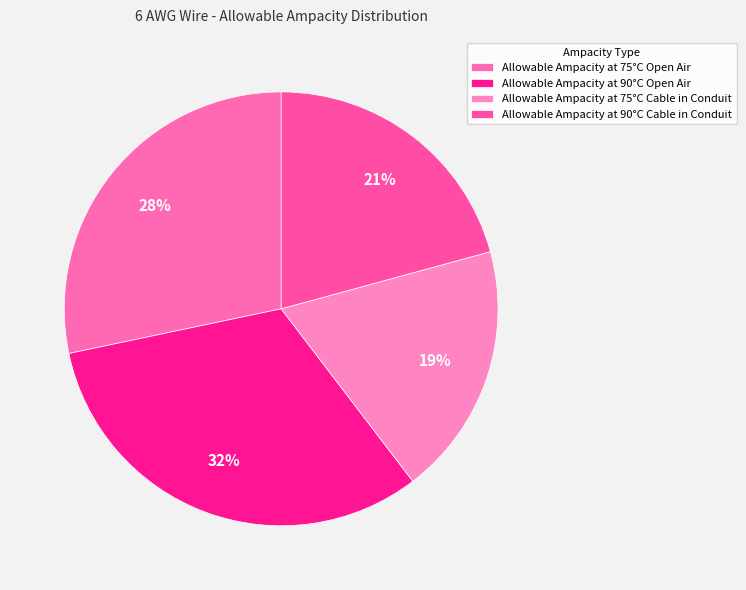

To the nearest percent, what is the combined percentage of Allowable Ampacity at 90°C Cable in Conduit and Allowable Ampacity at 75°C Open Air?

49%